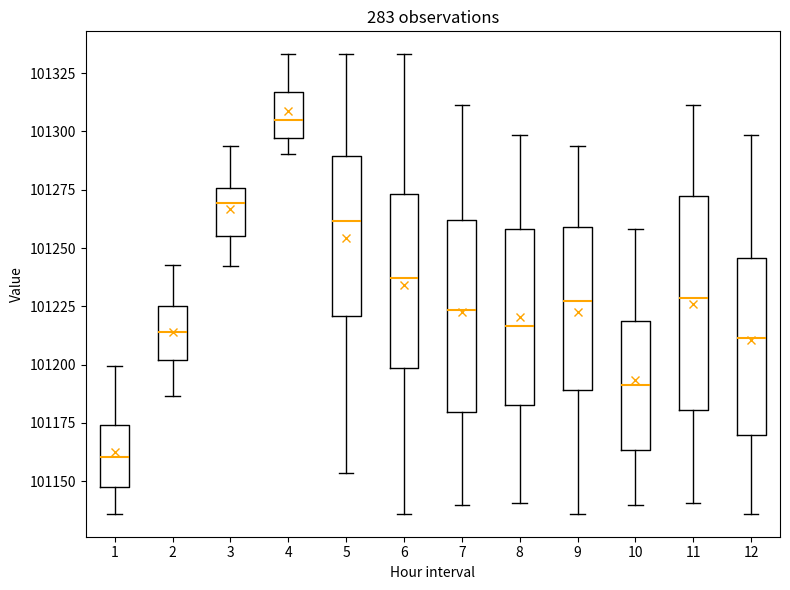

Where is the upper edge of the box at x = 12 on the y-axis? The values are not printed on the chart, so give them approximately, as read against the axis.

101245